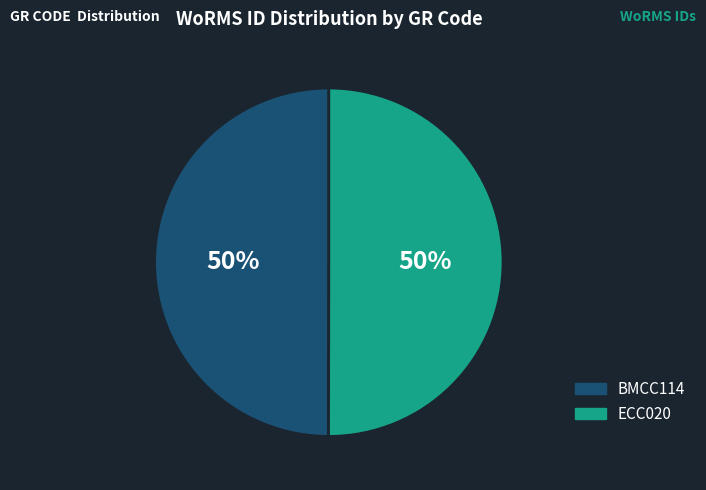

To the nearest percent, what portion does BMCC114 represent?

50%